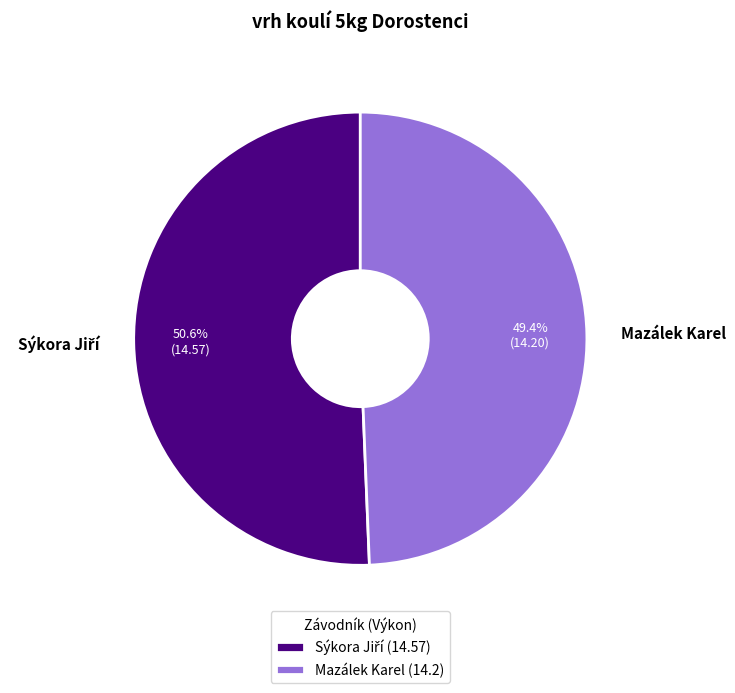

Does any single category account for the majority?

Yes